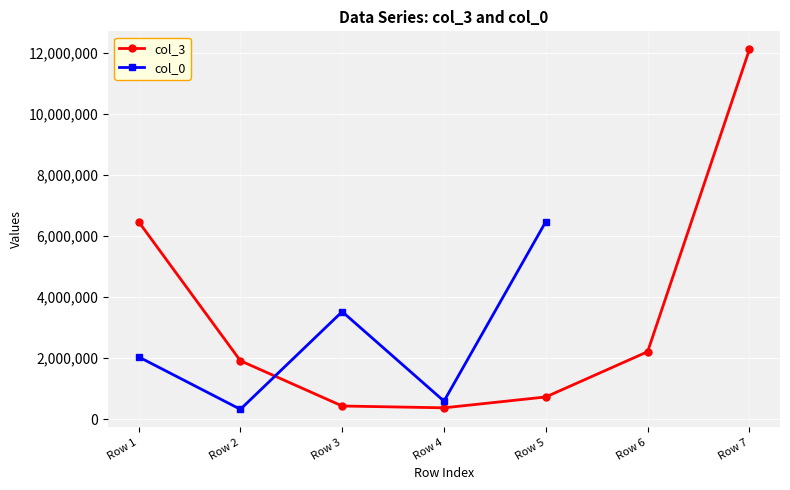

What is the spread (max minus min) of values at Row 5?

5746570.2